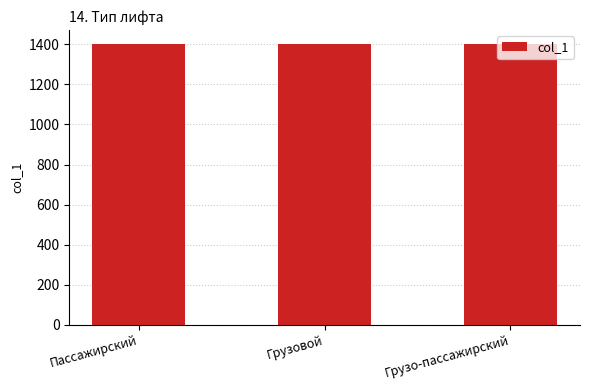

How many bars are there in total?

3